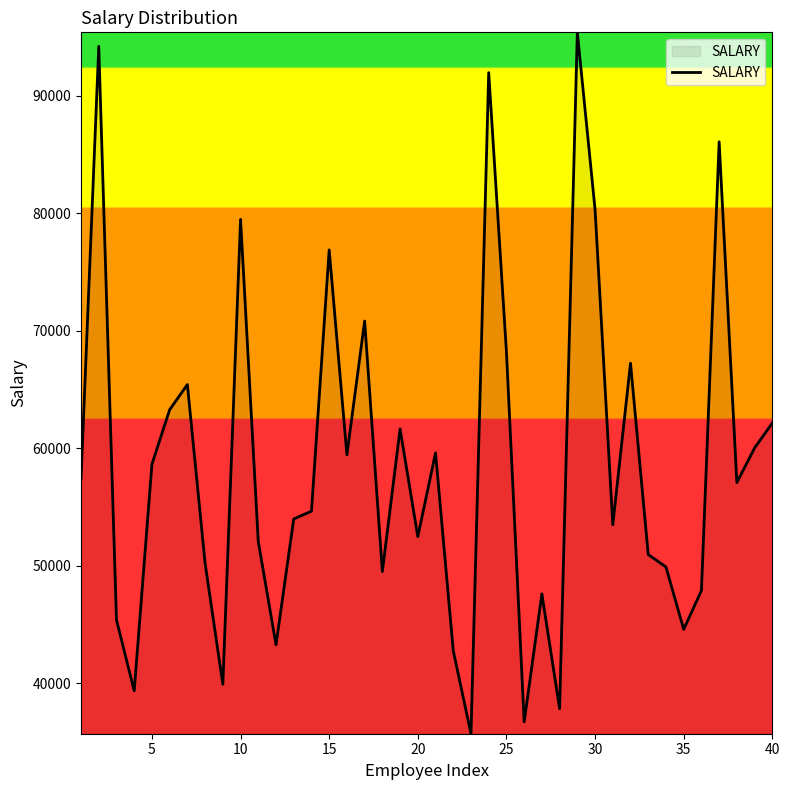

What is the ratio of the value at 35 to the value at 15?

0.6